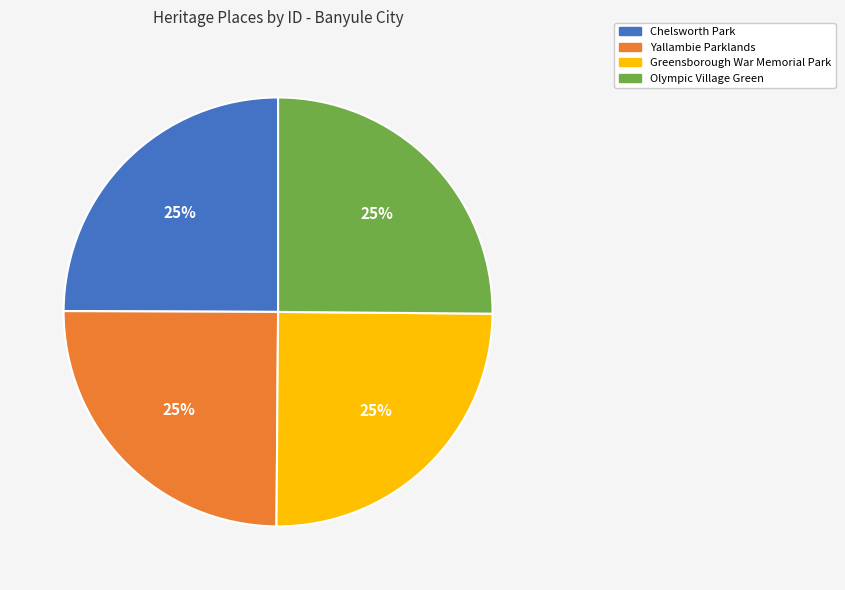

To the nearest percent, what portion does Greensborough War Memorial Park represent?

25%